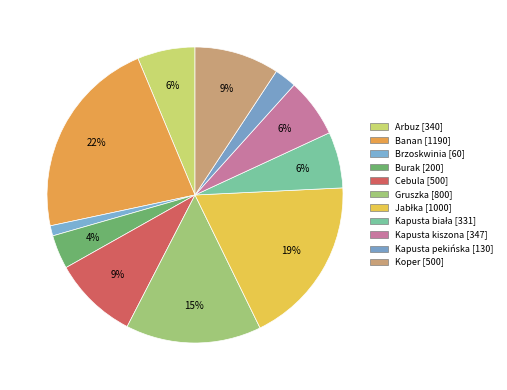

Which category has the smallest portion of the pie?

Brzoskwinia